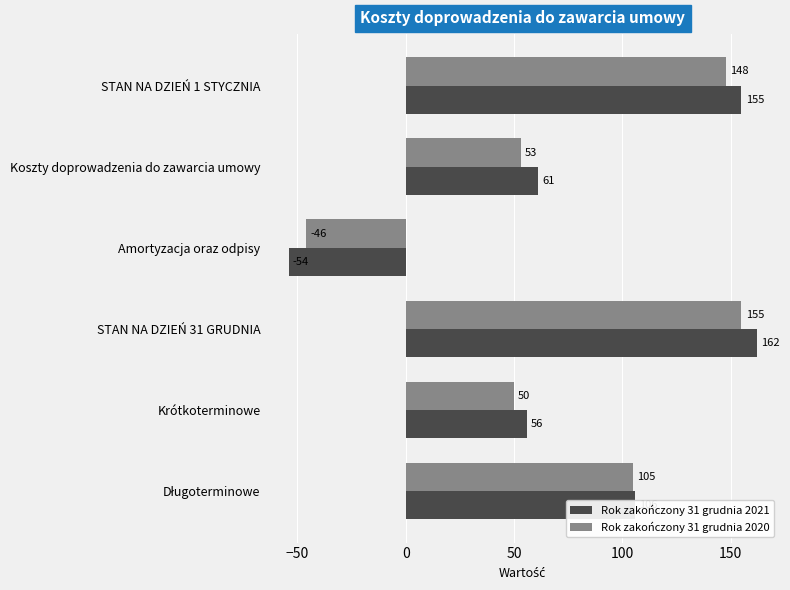

Count the number of data series in this chart.

2